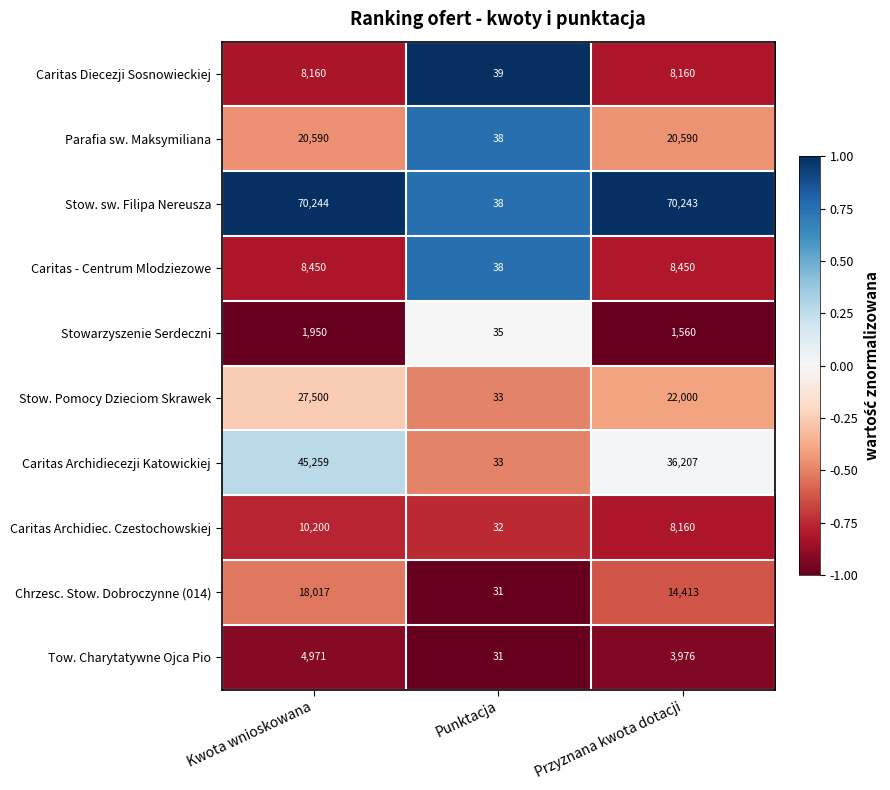

Count the Caritas Diecezji Sosnowieckiej values in the range 39 to 8160.

3